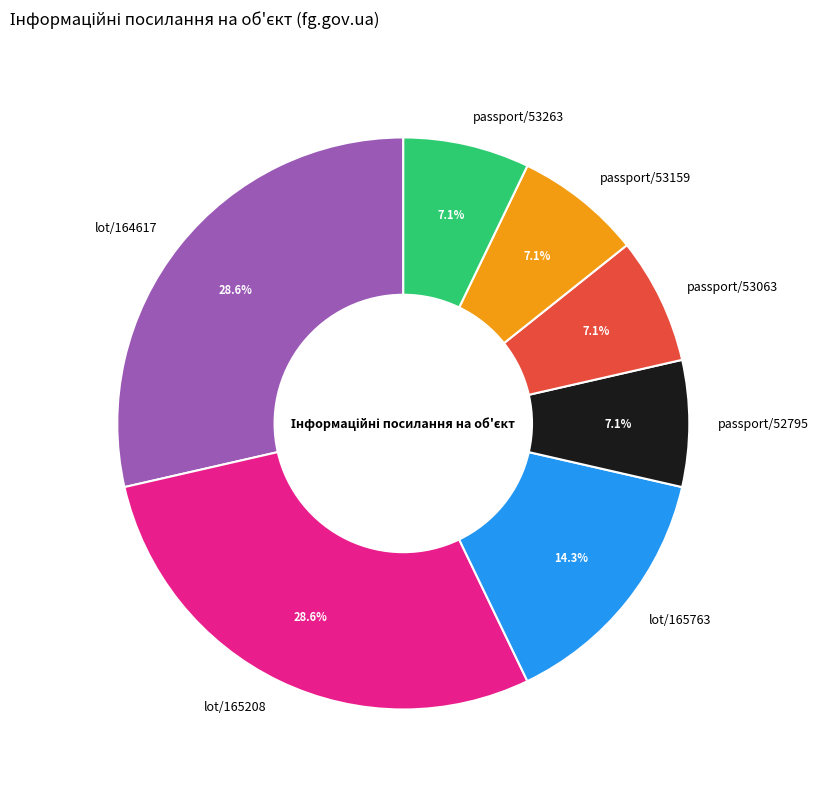

Is it true that passport/53159 is 1% of the pie?

False